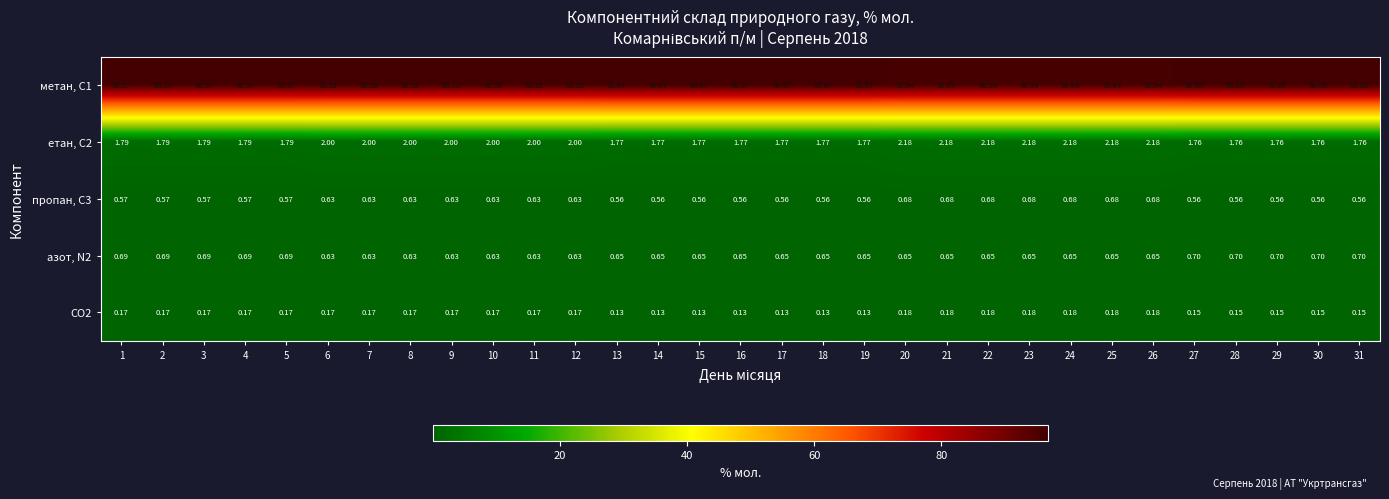

At how many categories does at least one series exceed 69?

31